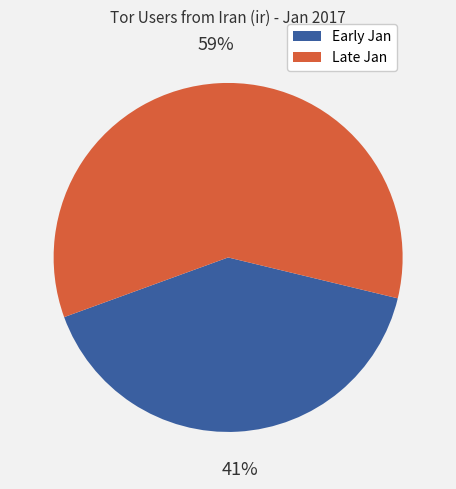

Is there a majority slice in this chart?

Yes